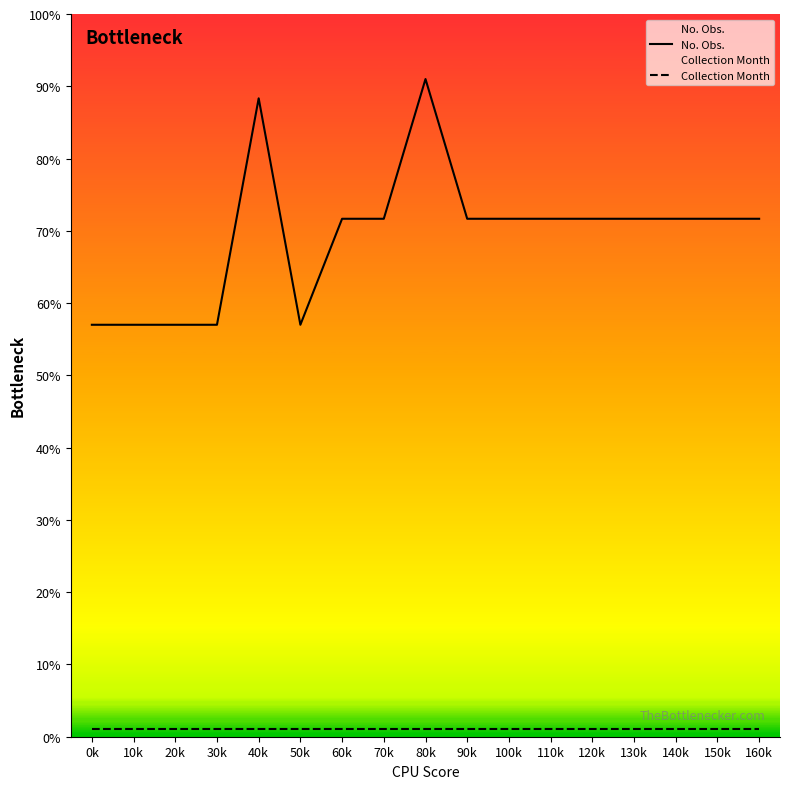

At which category does No. Obs. reach its first local valley?

50k